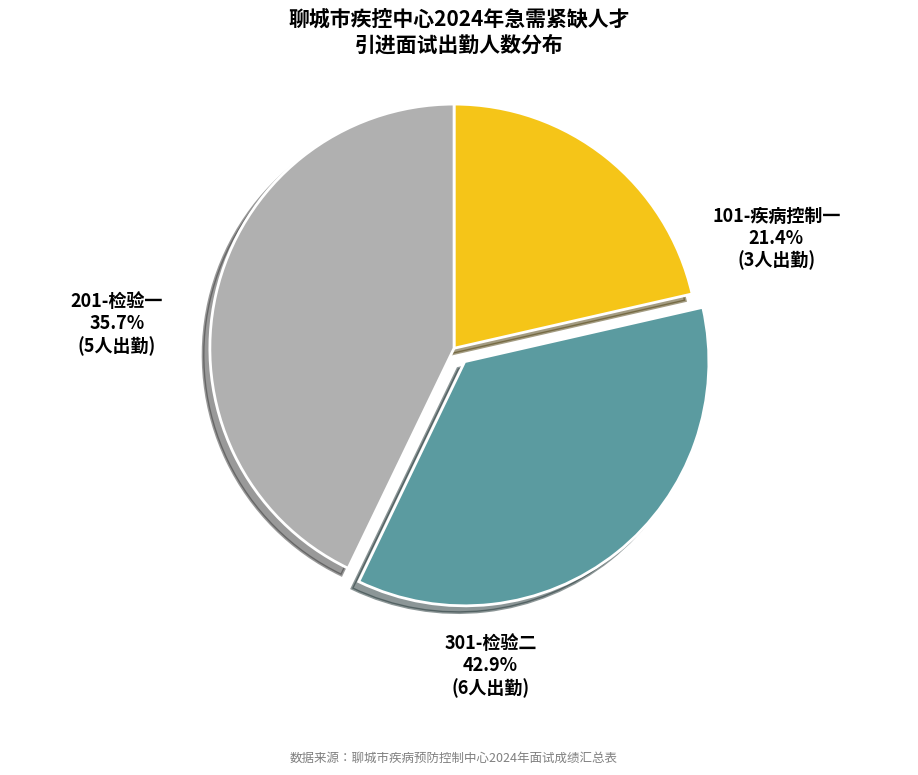

What percentage do 301-检验二 and 101-疾病控制一 together represent?

64.3%